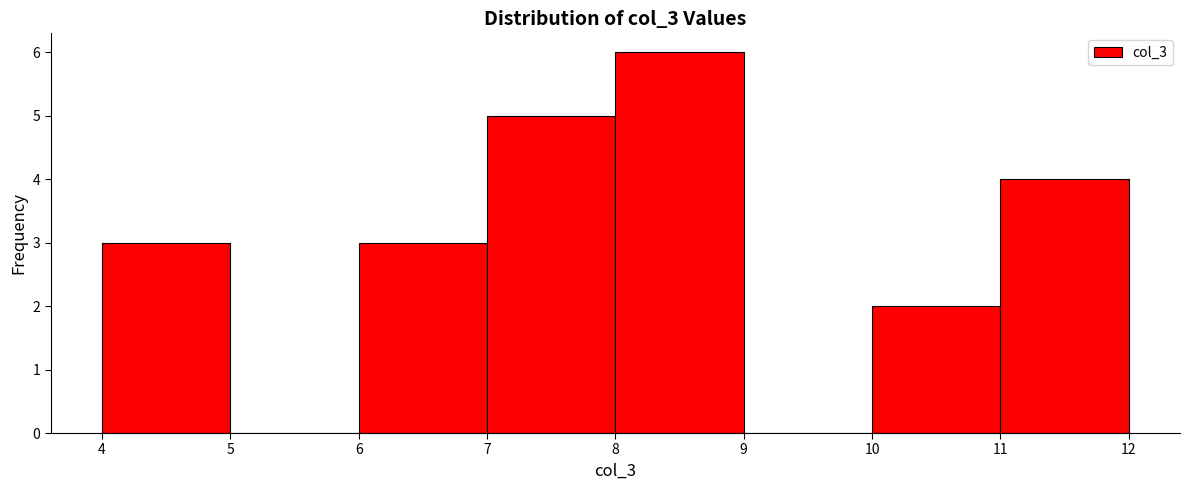

Reading left to right, list every bar in this chart as the range it spans on the x-axis followed by its height. The values are not printed on the chart, so give them approximately, as read against the axis.

4 to 5: 3
5 to 6: 0
6 to 7: 3
7 to 8: 5
8 to 9: 6
9 to 10: 0
10 to 11: 2
11 to 12: 4